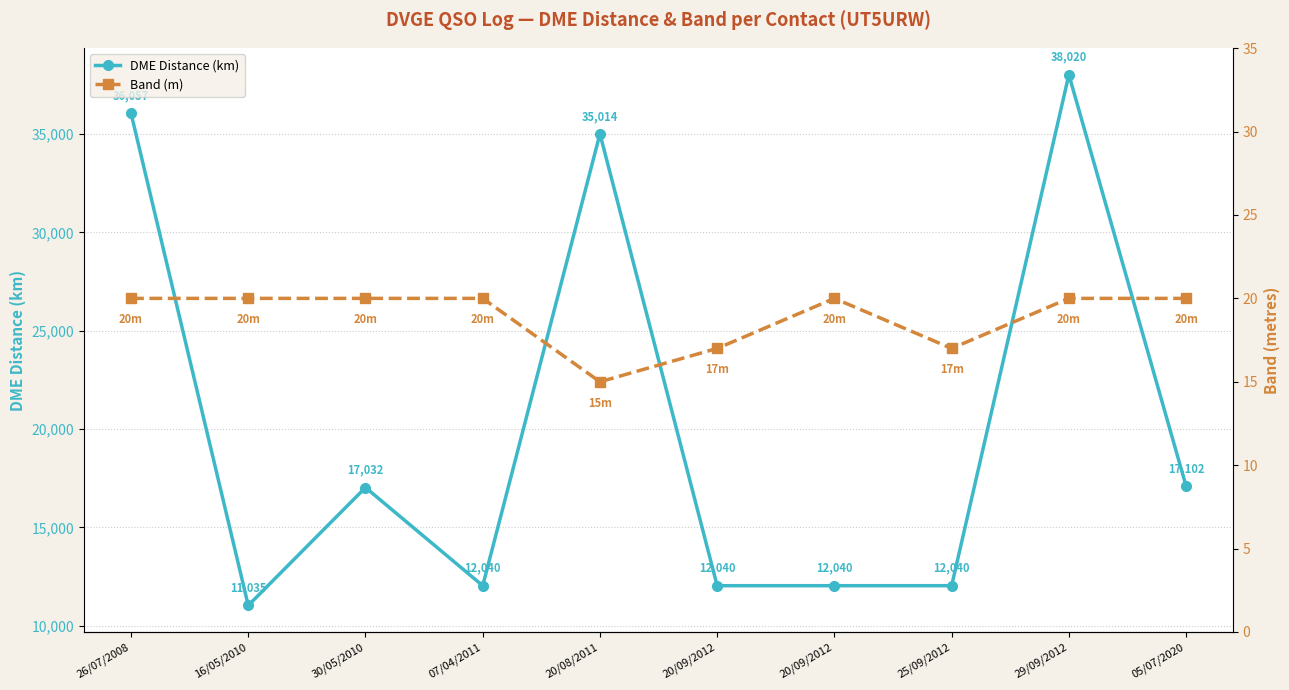

Where is the first local maximum for Band (m)?

20/09/2012